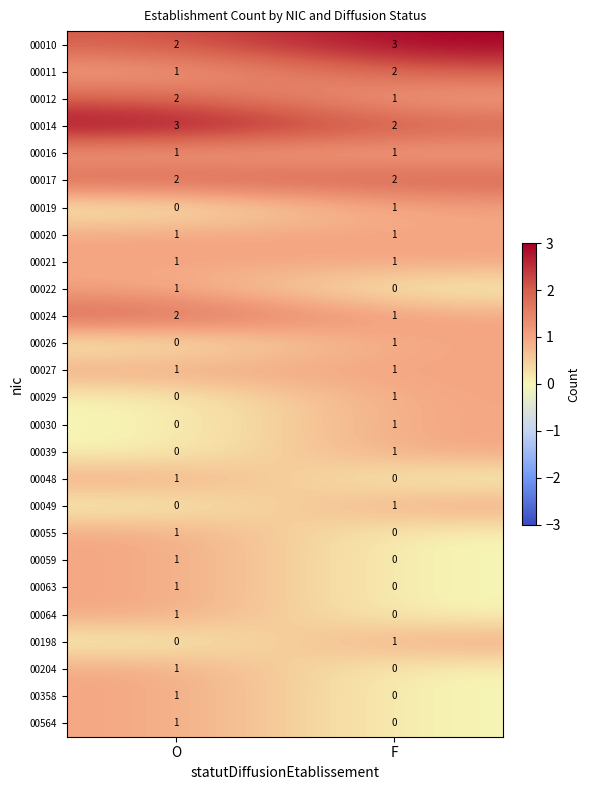

True or false: 00039 has a value of -1 at O.

False